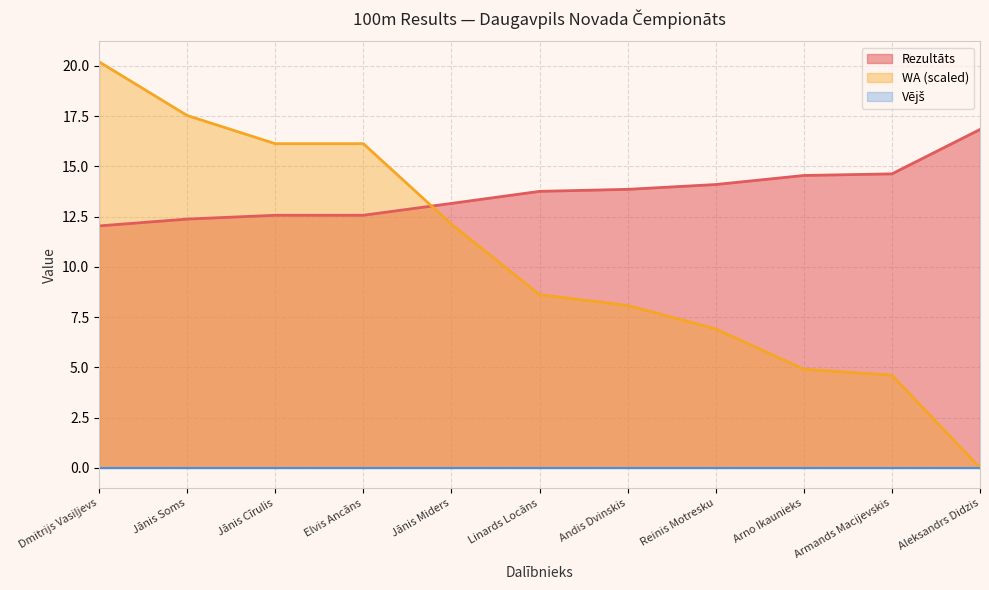

Which series ends up on top after the final intersection of WA (scaled) and Rezultāts?

Rezultāts